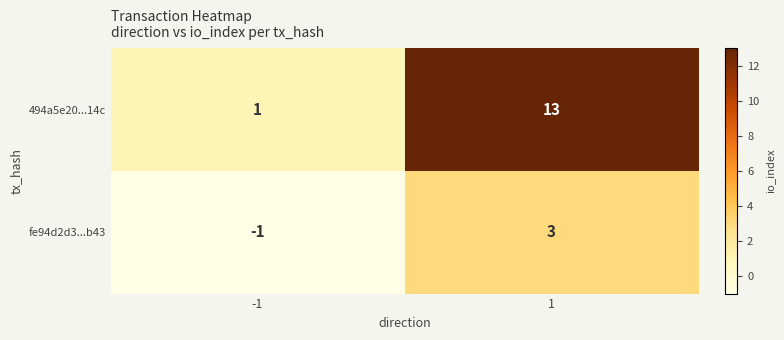

Is it true that fe94d2d3...b43 equals 4 at 1?

False